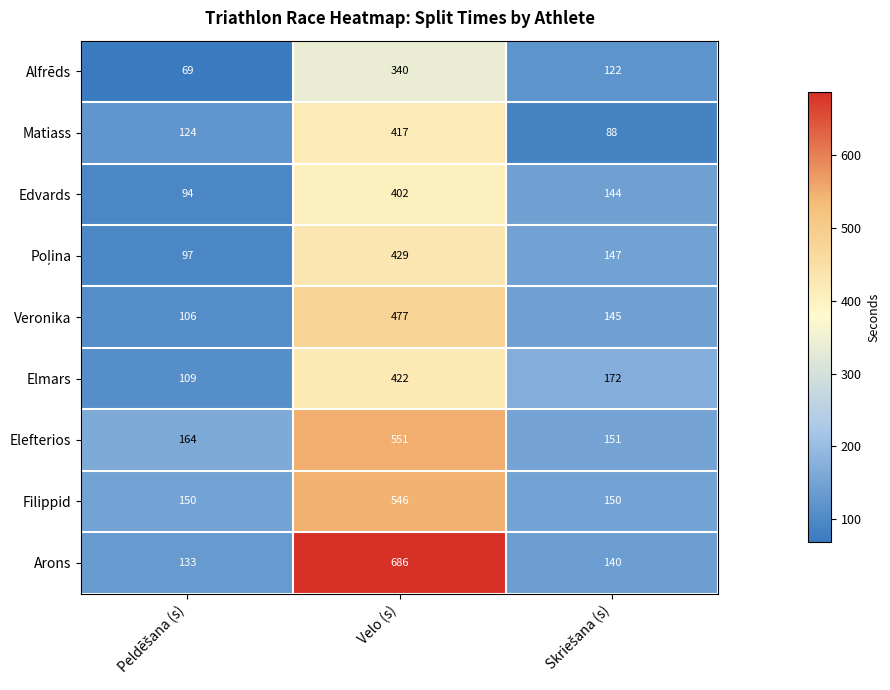

At how many categories does at least one series exceed 546?

1